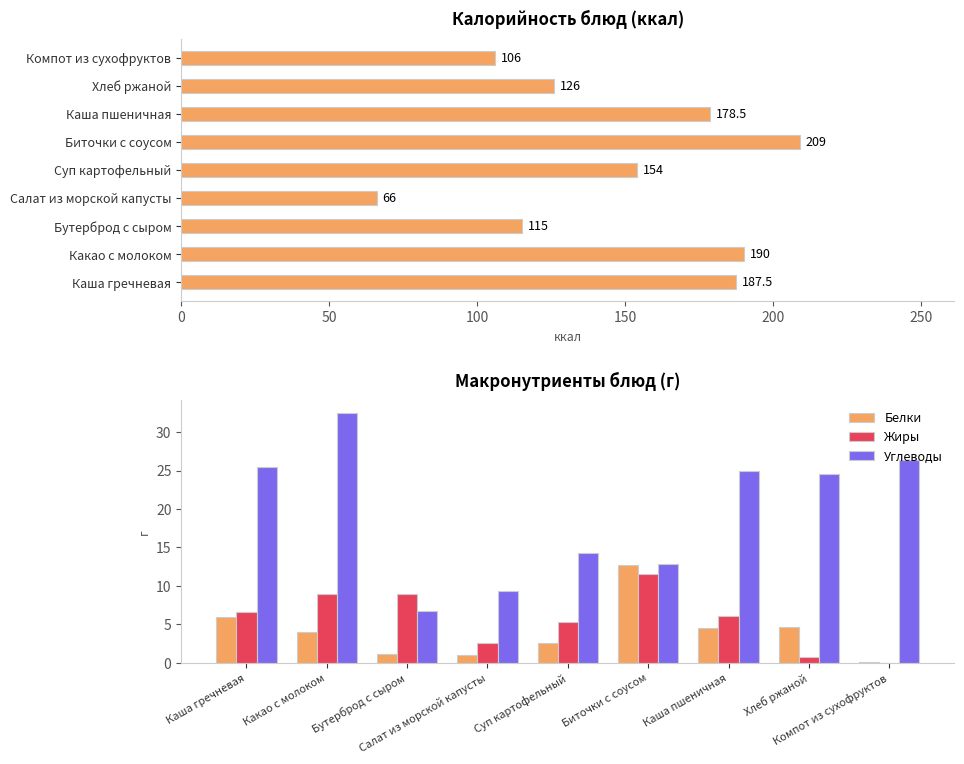

How many values in the Белки series are below 4?

4